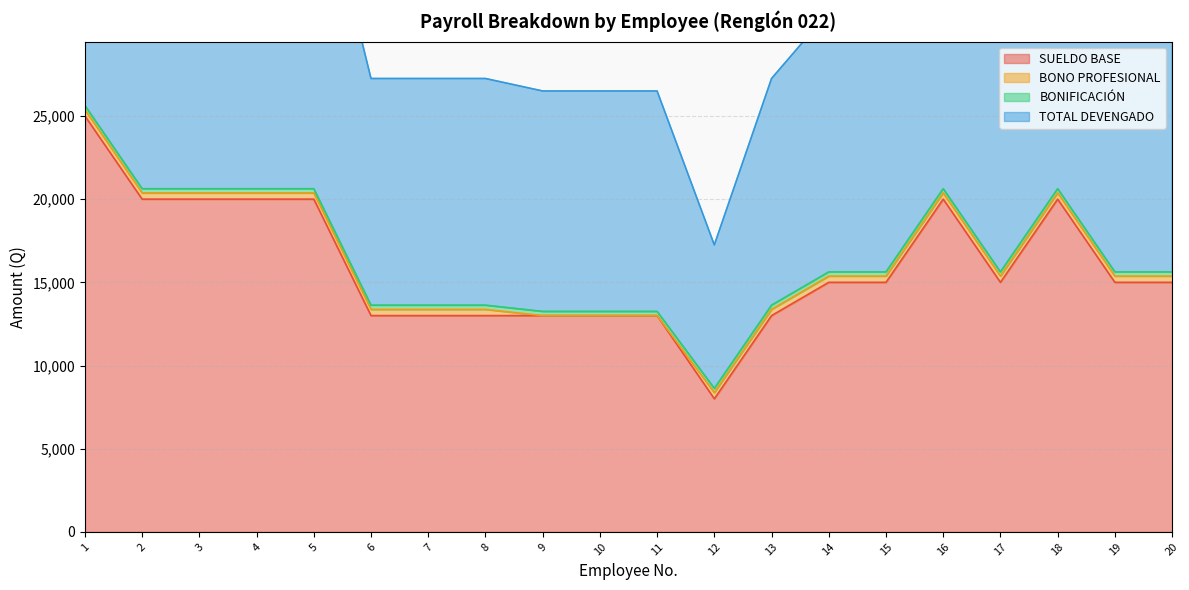

At which category is the sum across all series the highest?

1